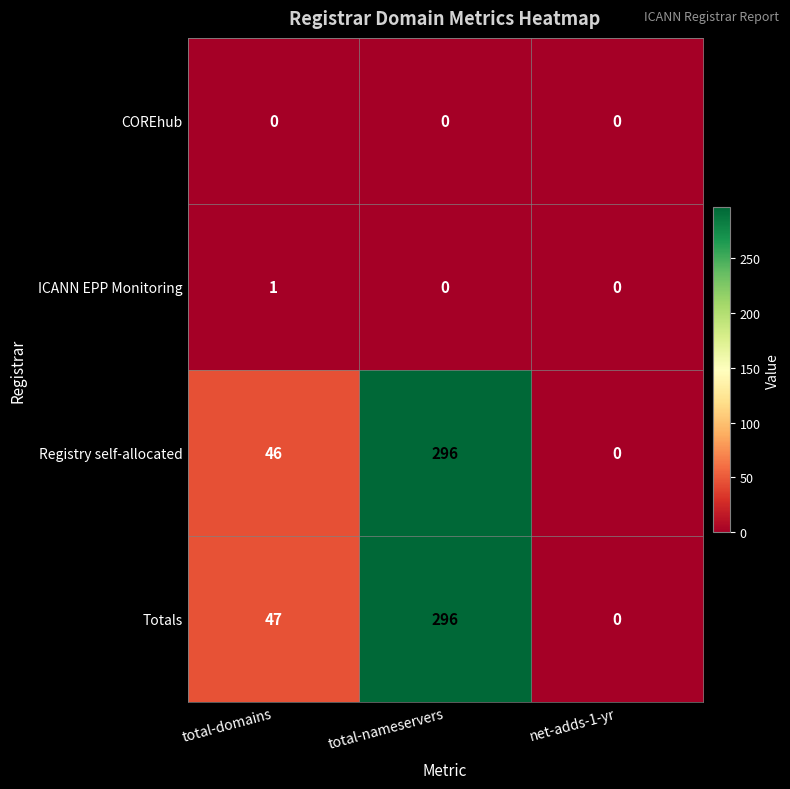

Is it true that Registry self-allocated equals 175 at total-nameservers?

False